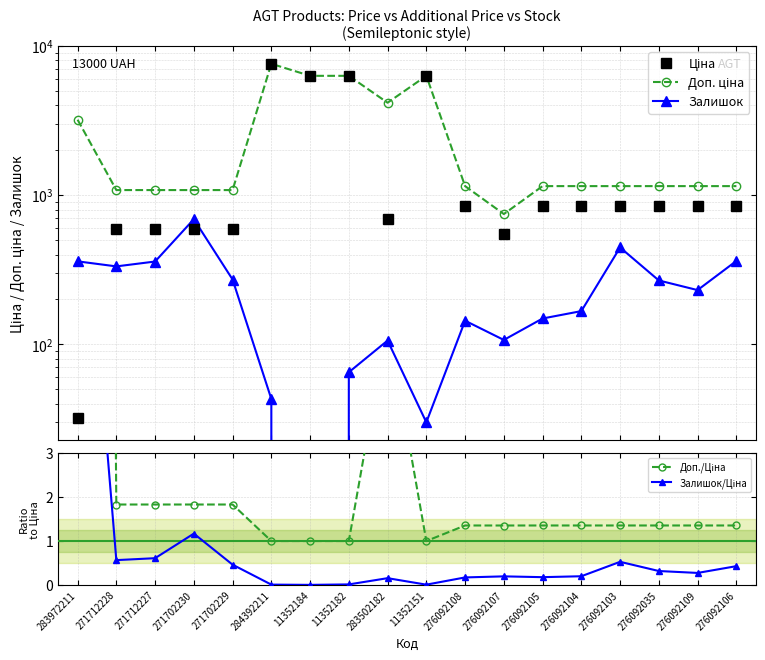

Read the Залишок value at 276092035.

268.0